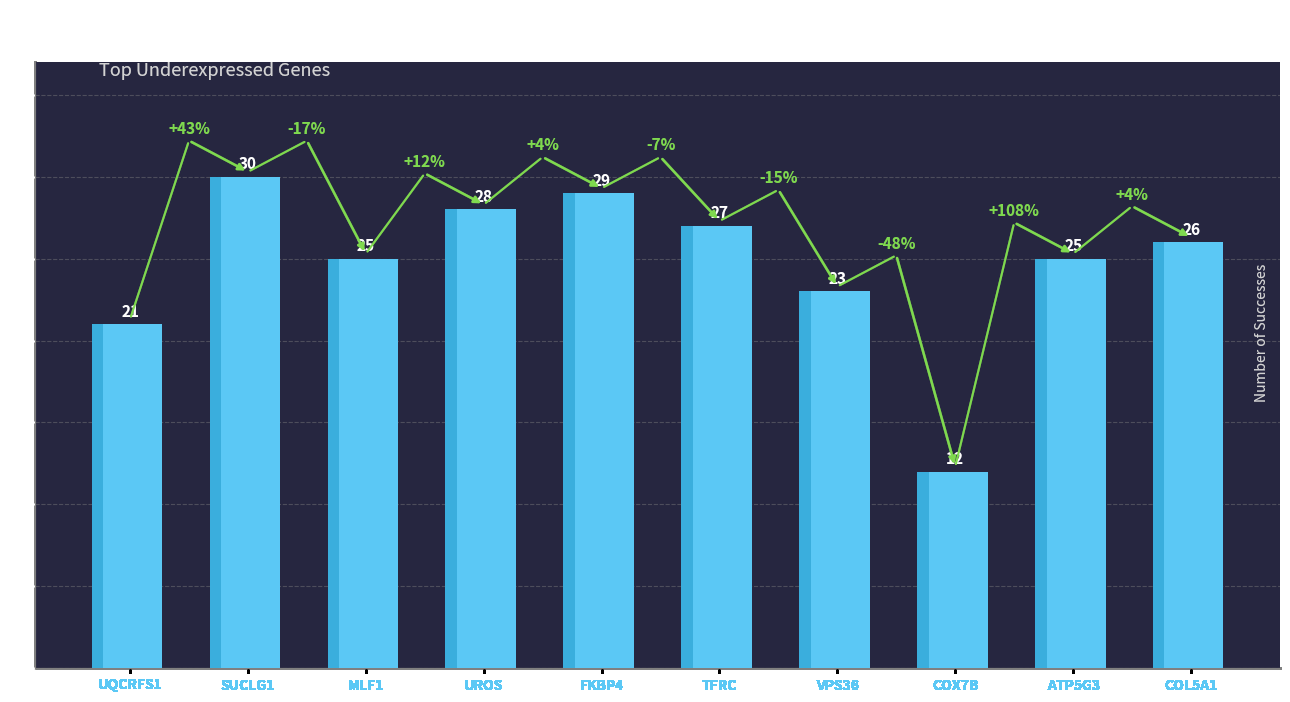

The chart shows a value of 45 at TFRC. True or false?

False